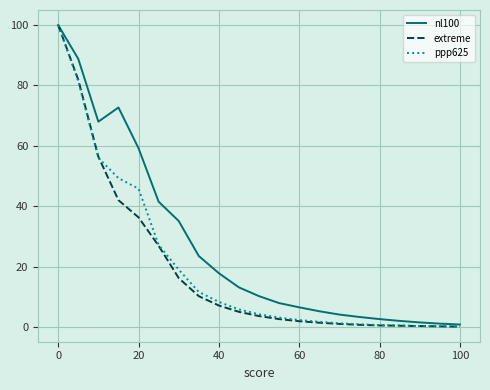

Which series has the largest total across all categories?

nl100